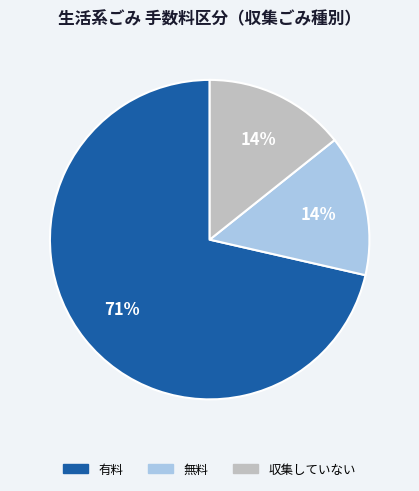

Count the number of slices in the pie.

3